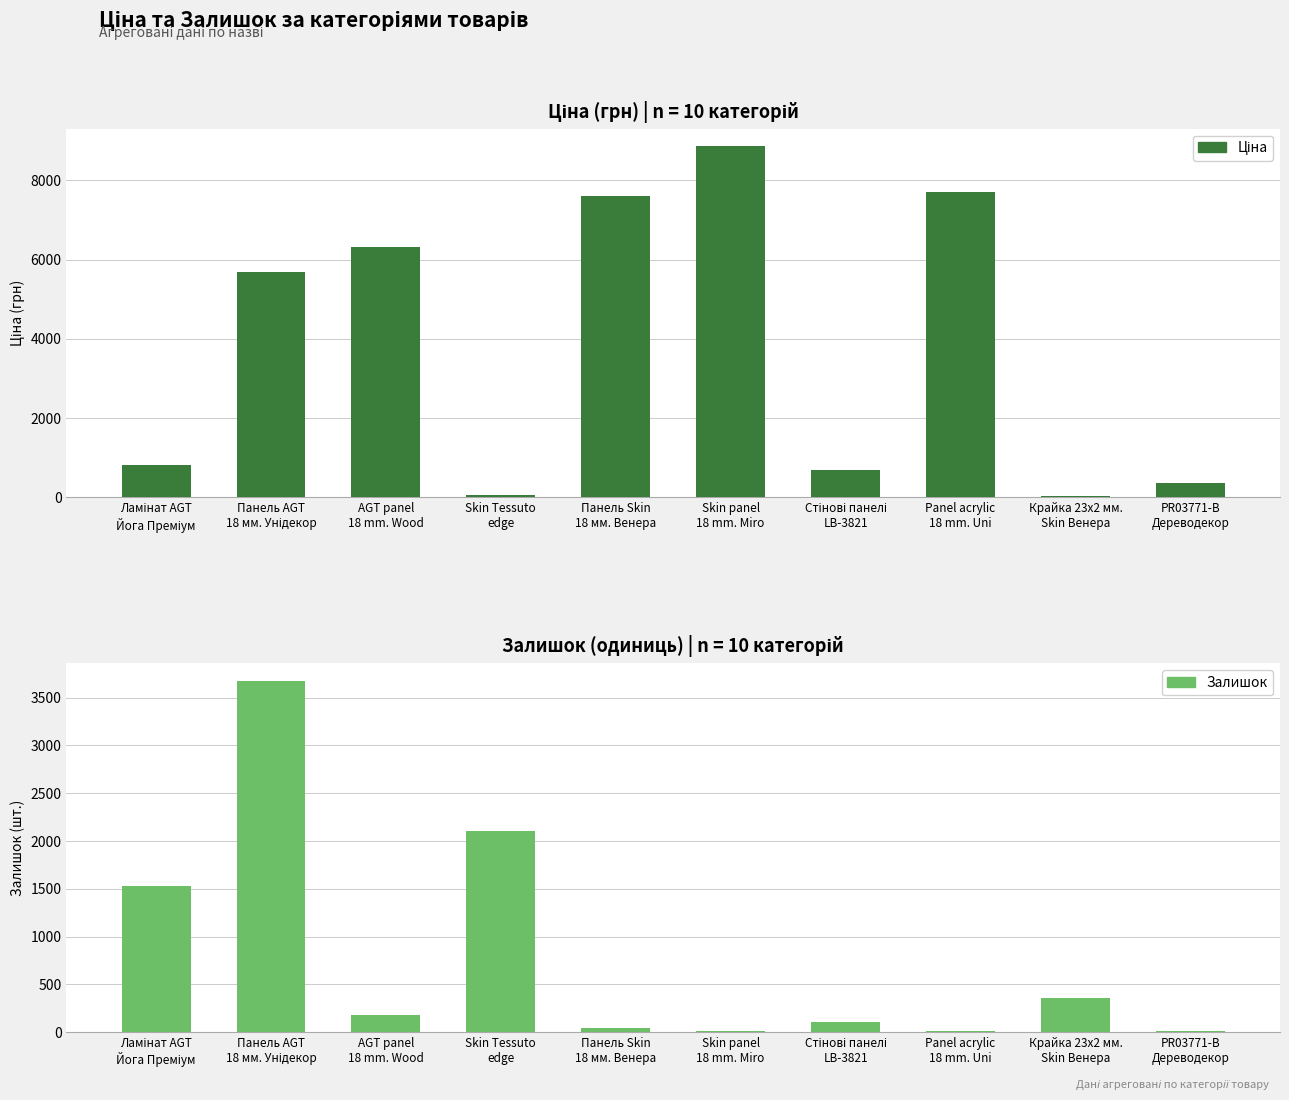

Reading right to left, list all the values displayed in this chart.

Ціна: PR03771-B
Дереводекор=359.9	Крайка 23x2 мм.
Skin Венера=32.0	Panel acrylic
18 mm. Uni=7693.1	Стінові панелі
LB-3821=694.3	Skin panel
18 mm. Miro=8856.7	Панель Skin
18 мм. Венера=7596.5	Skin Tessuto
edge=57.0	AGT panel
18 mm. Wood=6308.8	Панель AGT
18 мм. Унідекор=5673.8	Ламінат AGT
Йога Преміум=818.5
Залишок: PR03771-B
Дереводекор=15.0	Крайка 23x2 мм.
Skin Венера=360.0	Panel acrylic
18 mm. Uni=11.0	Стінові панелі
LB-3821=106.0	Skin panel
18 mm. Miro=11.0	Панель Skin
18 мм. Венера=44.0	Skin Tessuto
edge=2107.0	AGT panel
18 mm. Wood=175.0	Панель AGT
18 мм. Унідекор=3675.0	Ламінат AGT
Йога Преміум=1534.0